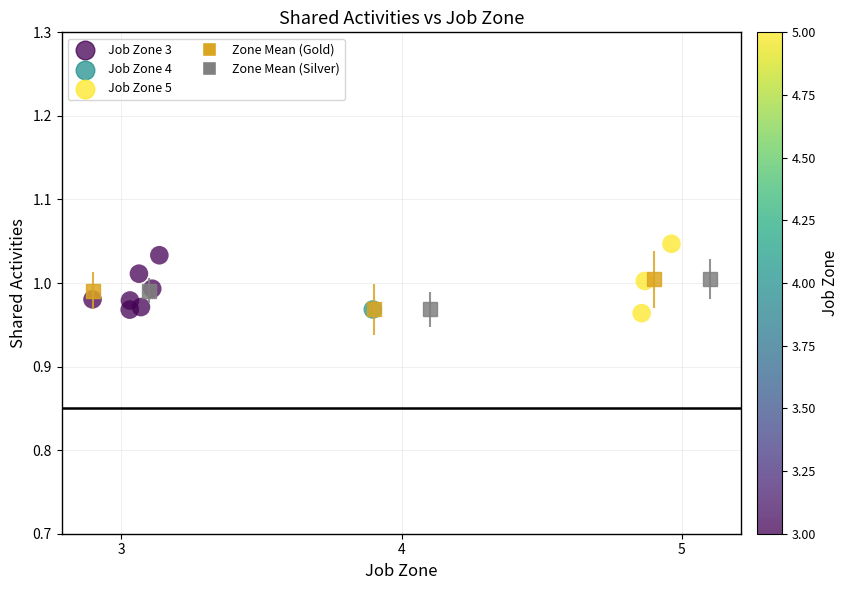

What is the average X value?

3.6